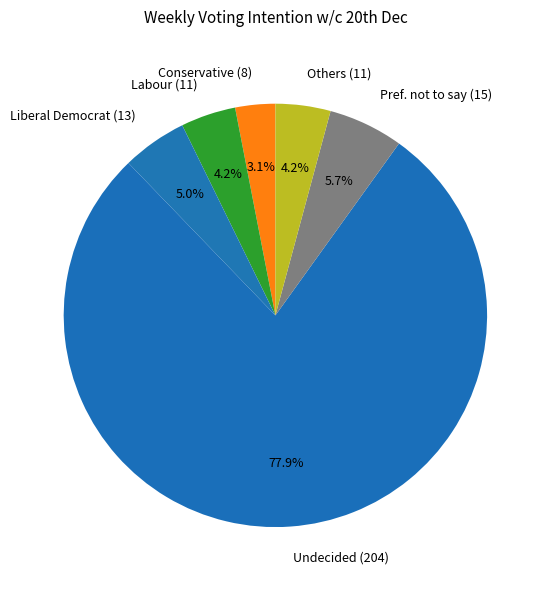

Which category accounts for the majority?

Undecided (204)